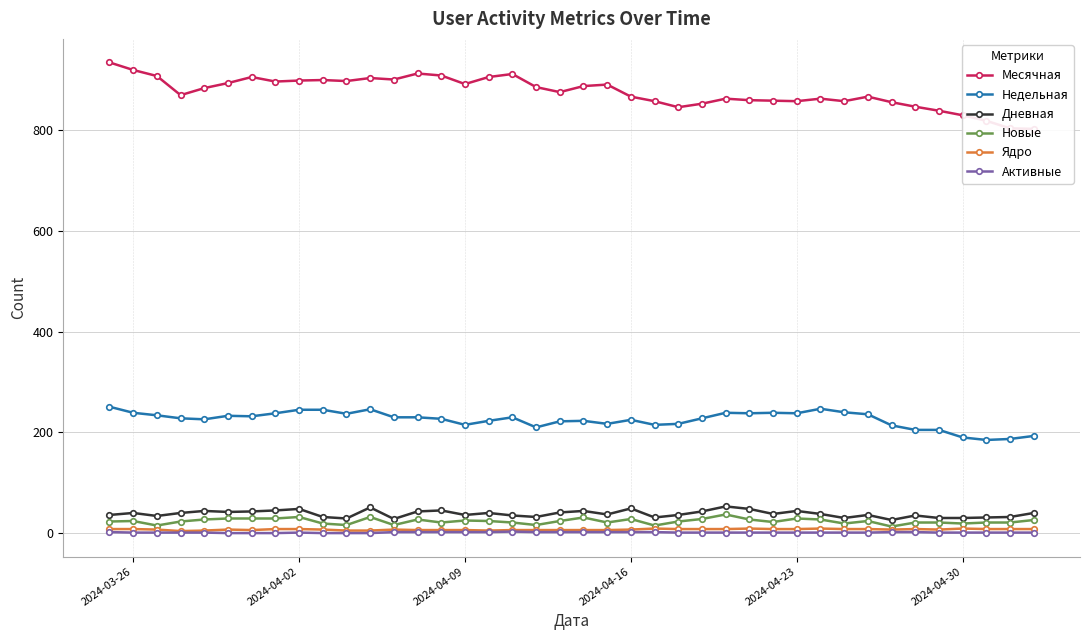

True or false: Недельная has more than 0 interior local peaks.

True